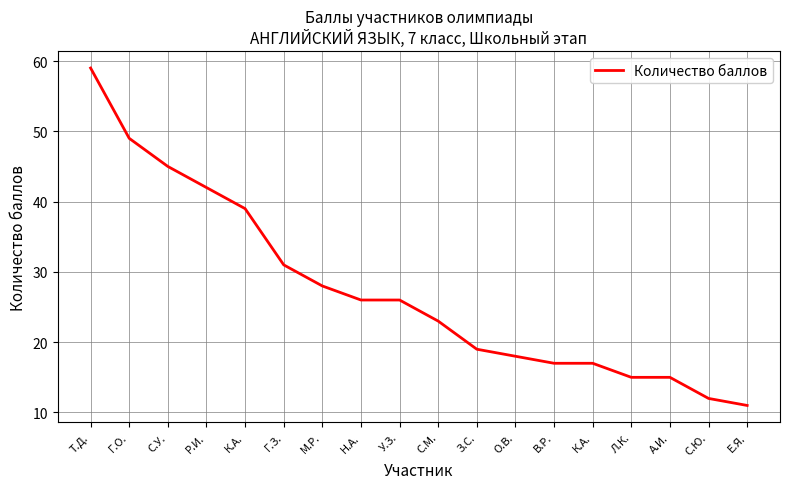

True or false: the data shows 35 at Т.Д..

False